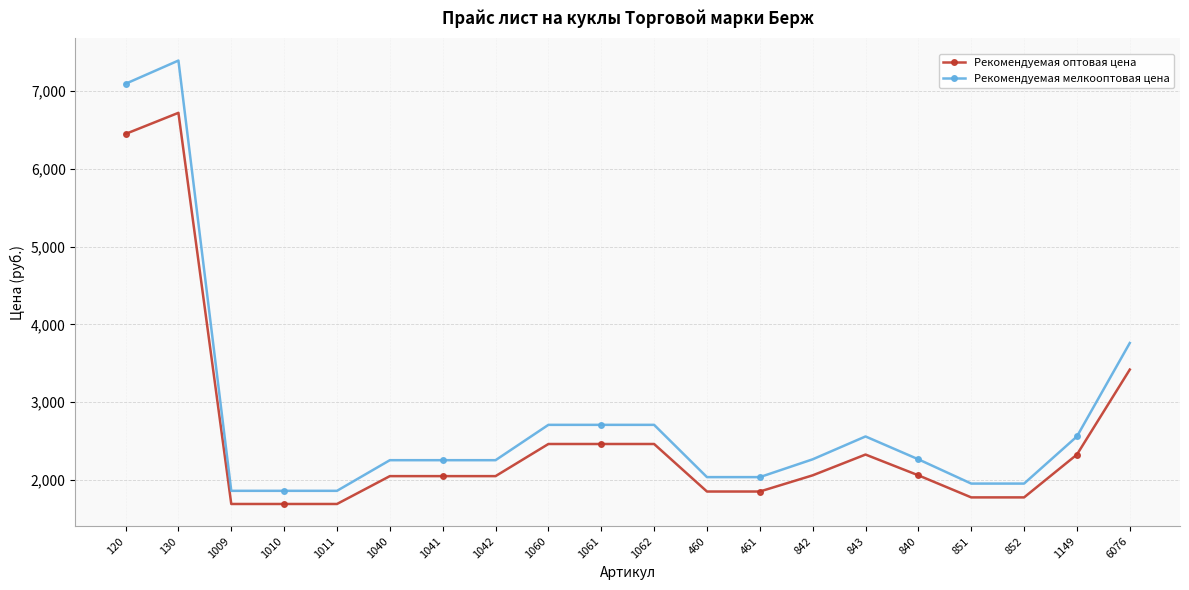

What is the sum of the Рекомендуемая оптовая цена values at 1149 and 840?

4385.4